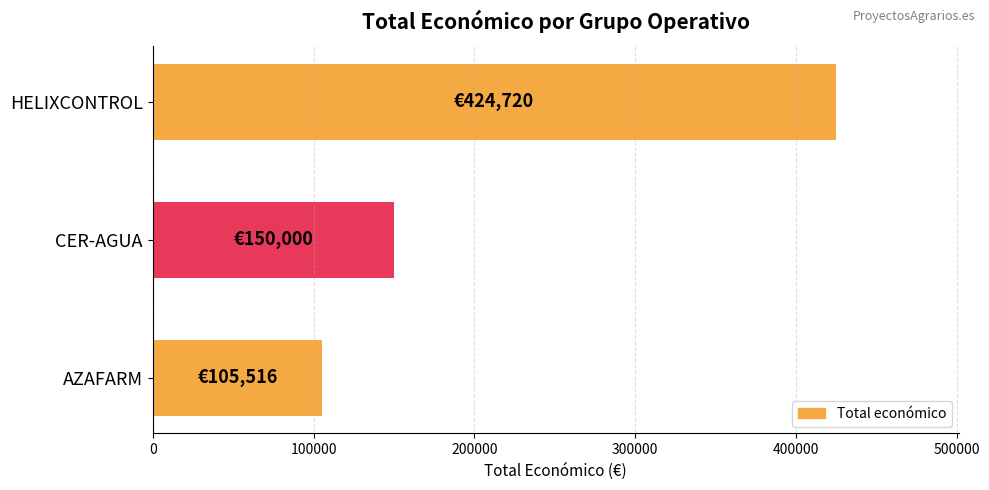

The value at CER-AGUA is 150000. True or false?

True